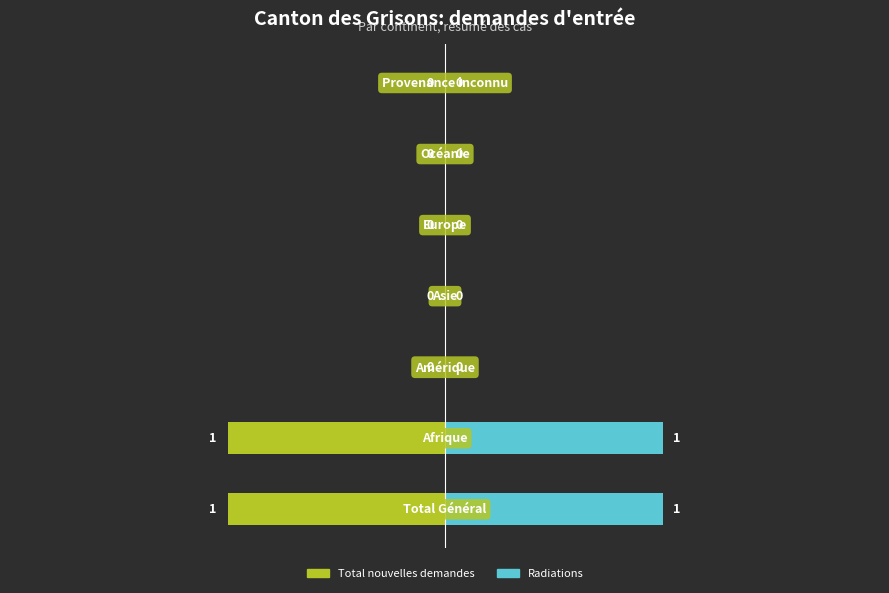

What is the sum of all Radiations values?

2